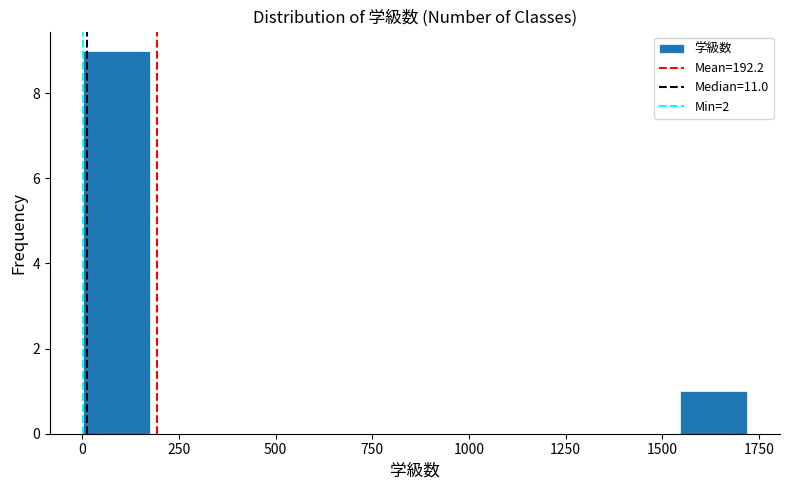

Around what value on the x-axis is the tallest bar? Give the approximate position of its centre, as read against the axis.

100